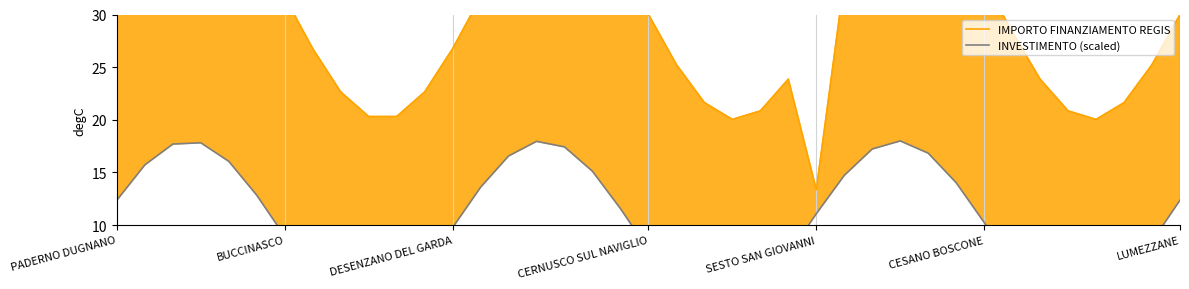

True or false: IMPORTO FINANZIAMENTO REGIS and INVESTIMENTO (scaled) intersect in this chart.

False